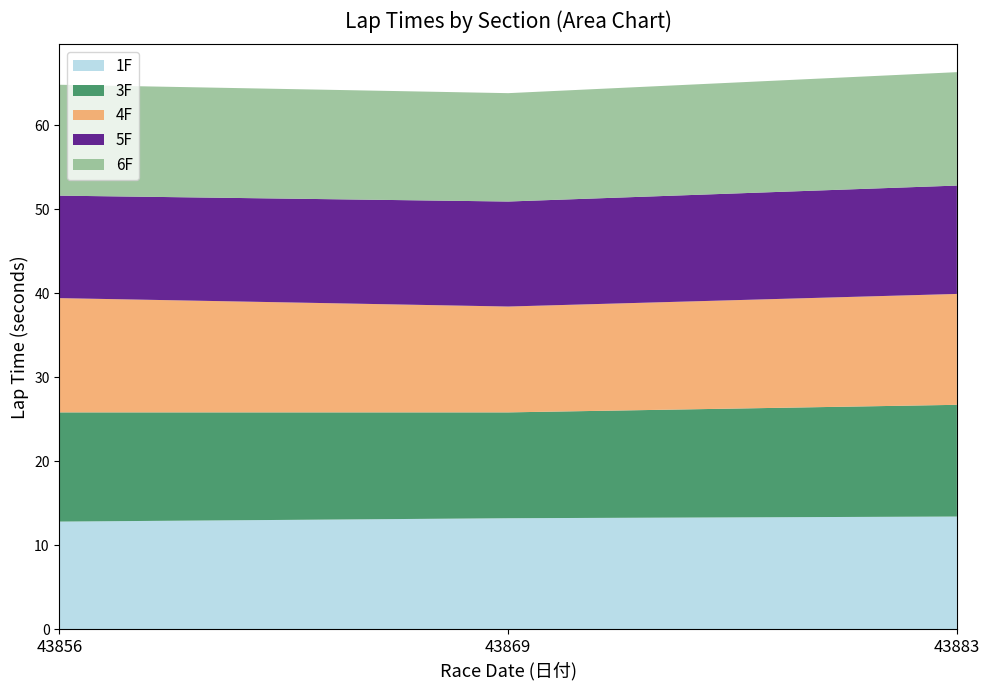

Reading right to left, list all the values displayed in this chart.

1F: 43883=13.4	43869=13.2	43856=12.8
3F: 43883=13.3	43869=12.6	43856=13.0
4F: 43883=13.2	43869=12.6	43856=13.6
5F: 43883=12.9	43869=12.5	43856=12.2
6F: 43883=13.5	43869=12.9	43856=13.2